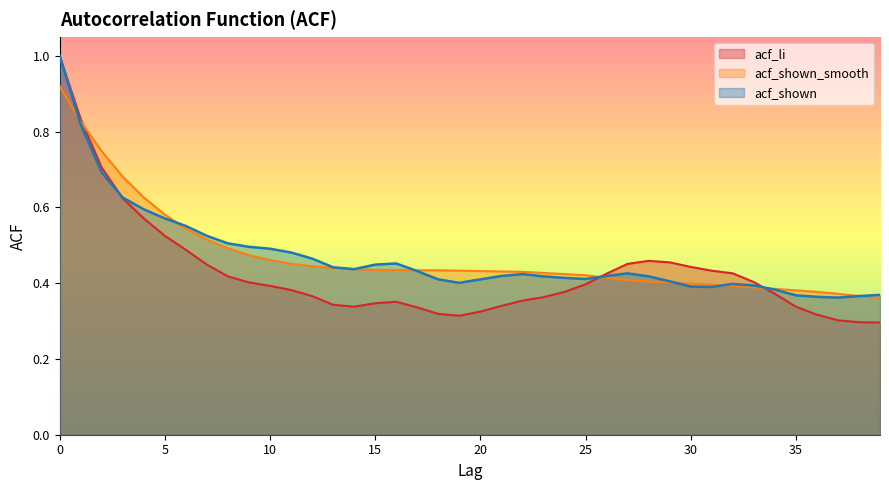

What is the greatest value displayed?

1.0